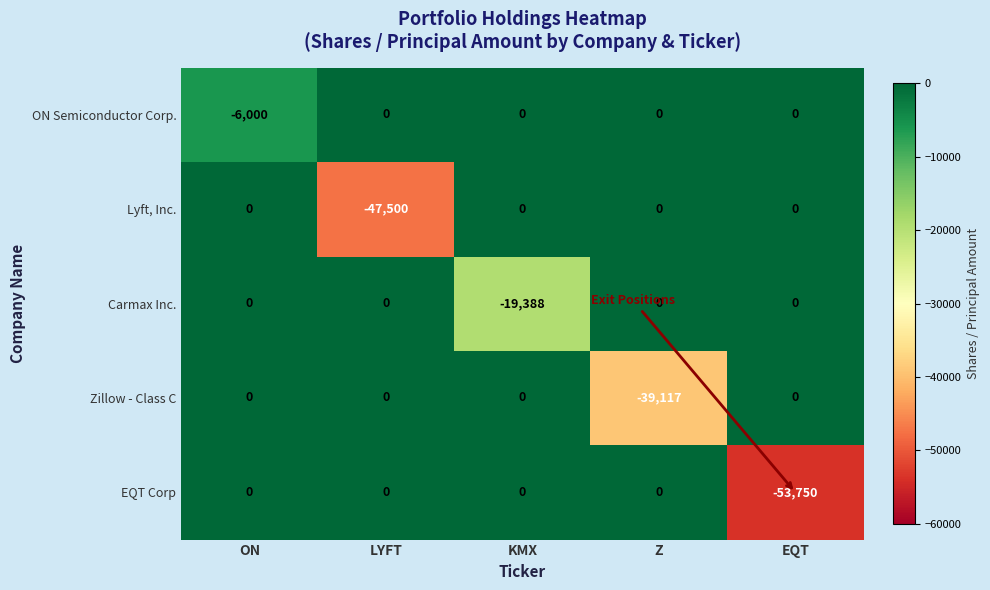

What is the lowest value of the EQT Corp series?

-53750